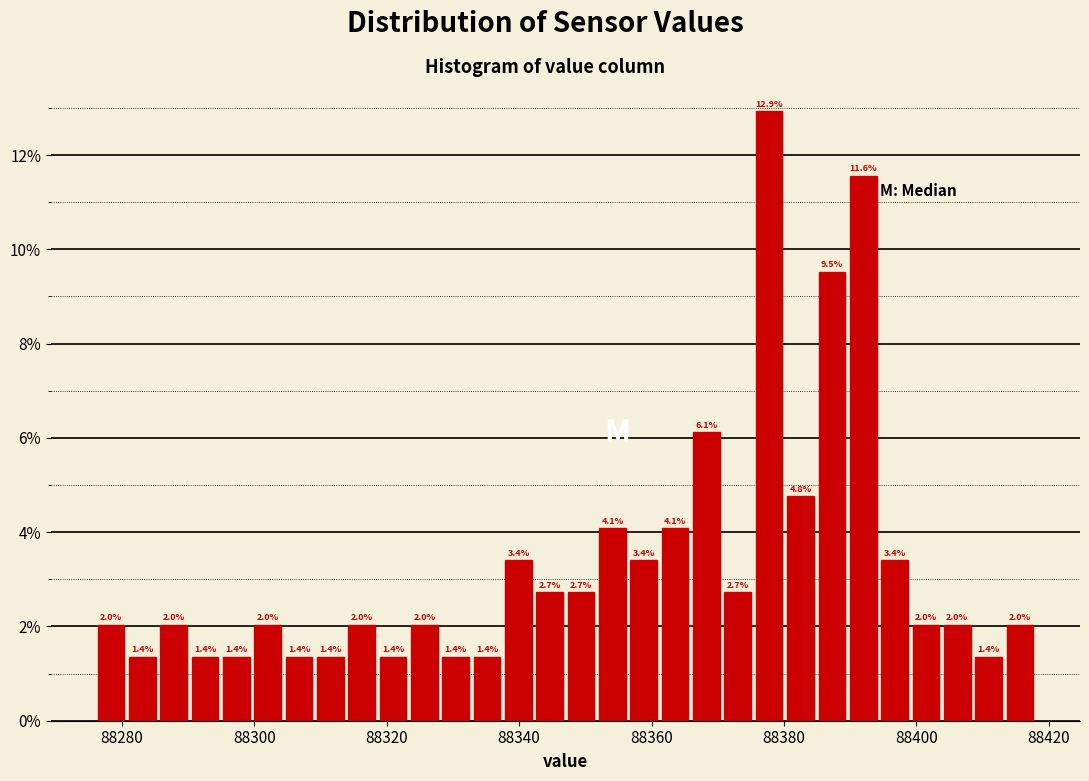

Read against the x-axis, roughly where is the centre of the tallest bar?

88378